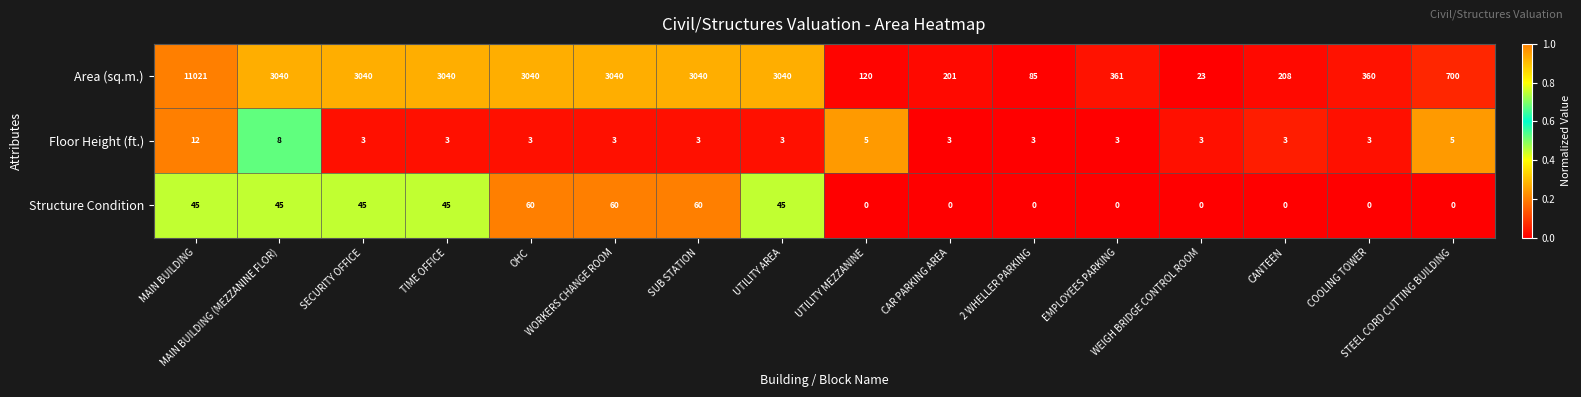

At which category does the chart reach its peak across all series?

MAIN BUILDING